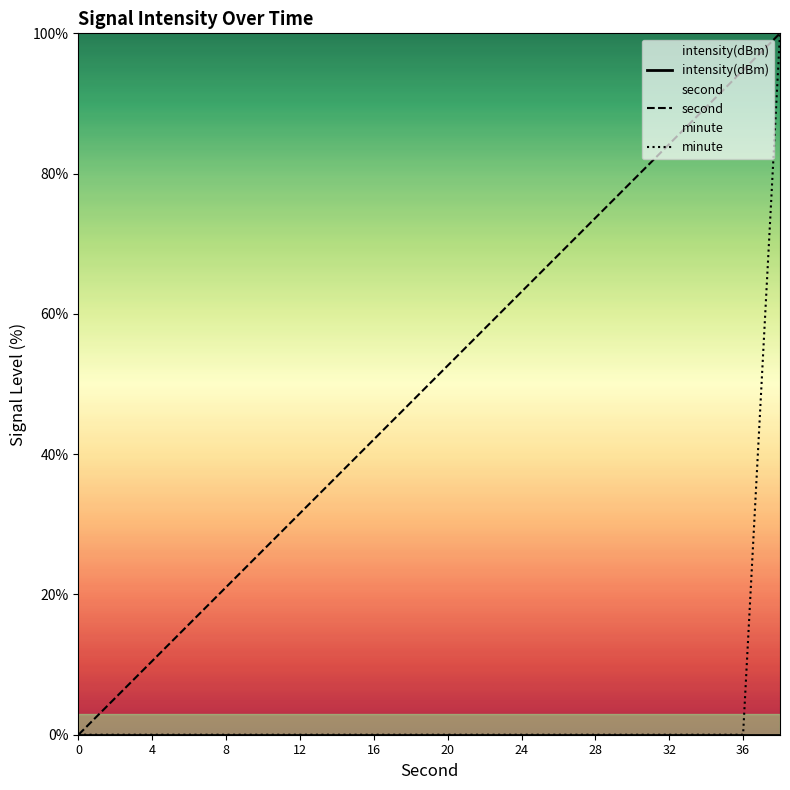

The second series shows 29.7 at 32. True or false?

False